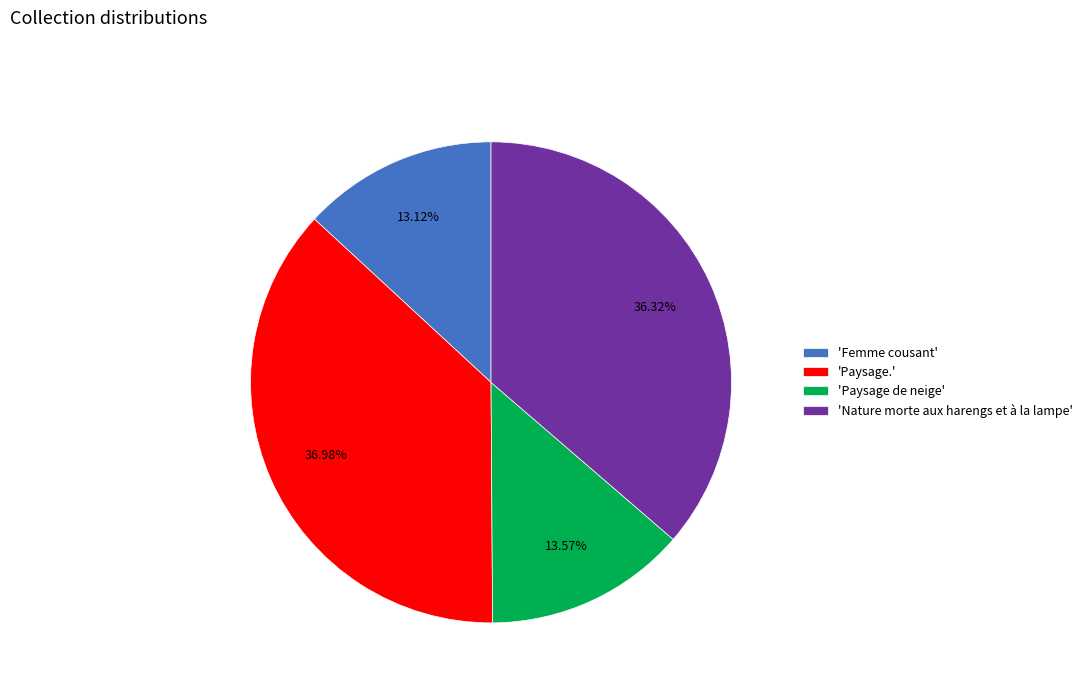

Which category has the biggest portion of the pie?

'Paysage.'